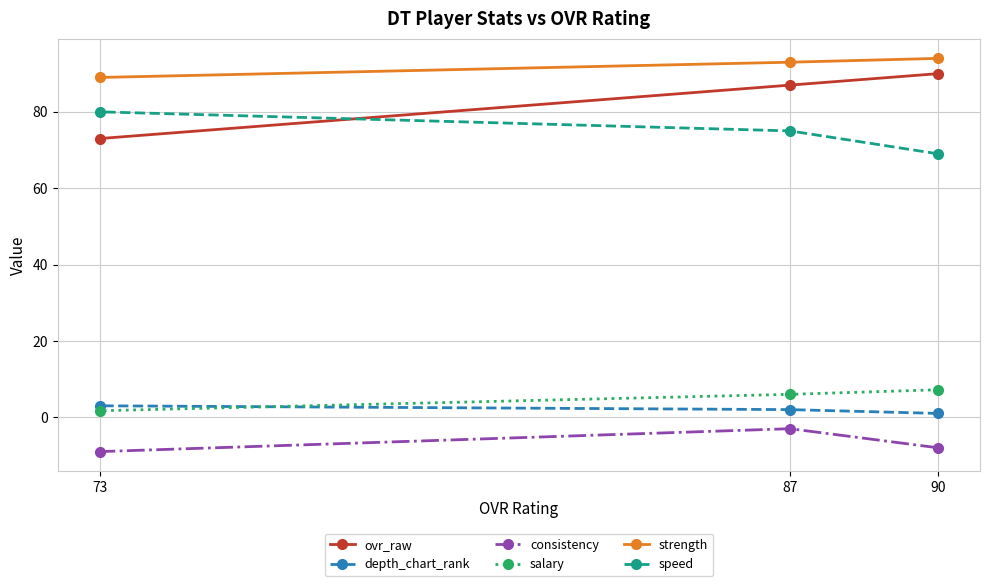

At which label does ovr_raw reach its minimum?

73